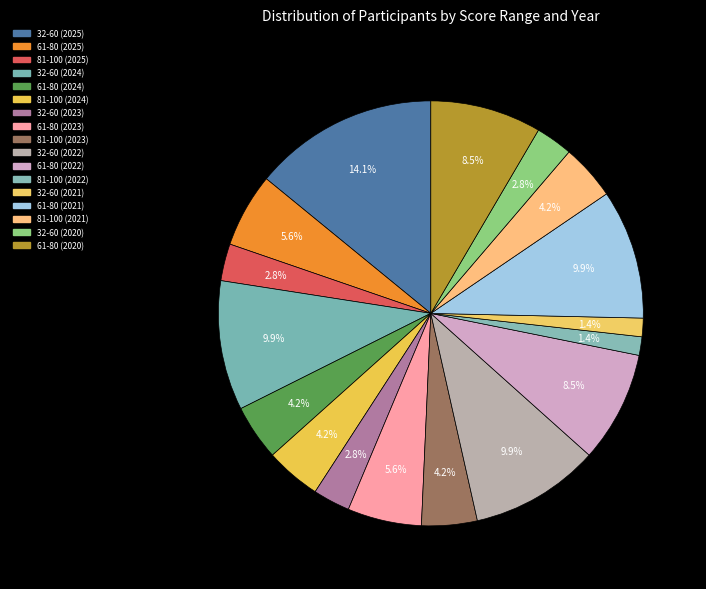

Count the number of slices in the pie.

17